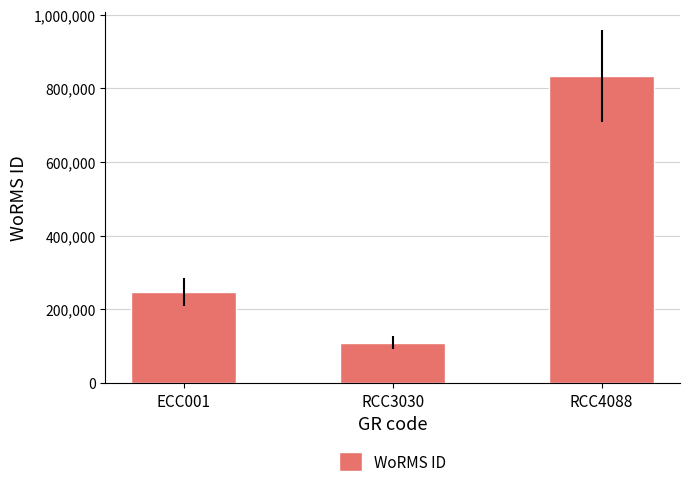

What is the label of the 1st bar from the left?

ECC001